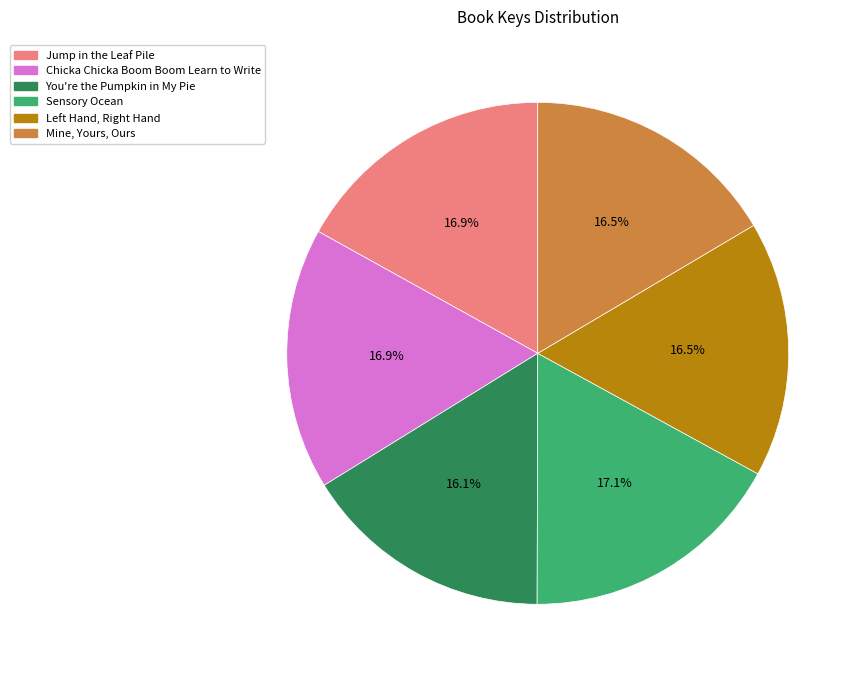

Is You're the Pumpkin in My Pie the majority of the pie?

No